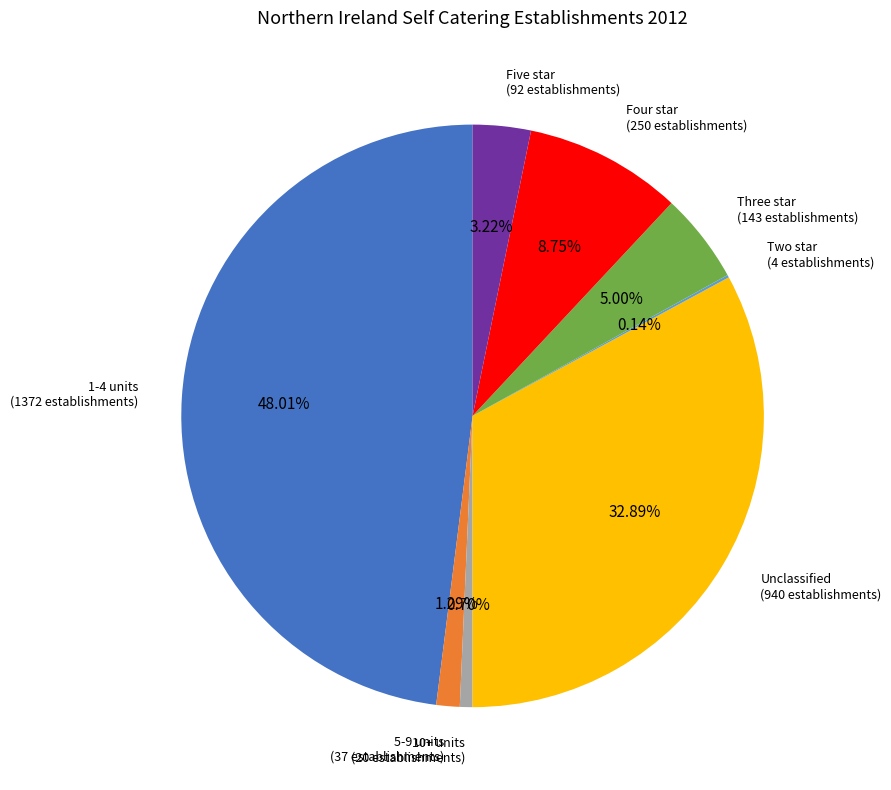

Does any single category account for the majority?

No